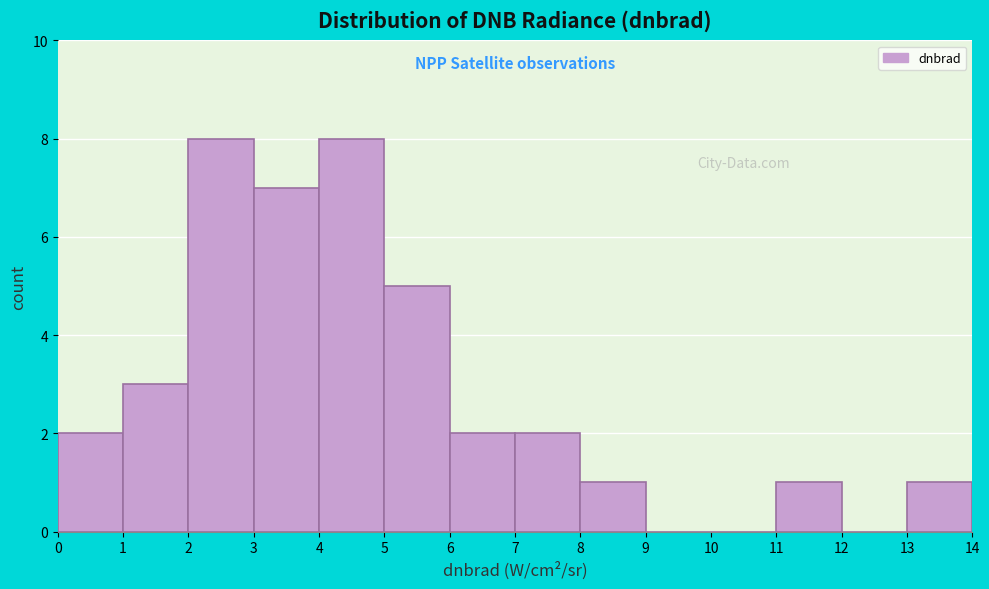

Reading left to right, list every bar in this chart as the range it spans on the x-axis followed by its height. The values are not printed on the chart, so give them approximately, as read against the axis.

0 to 1: 2
1 to 2: 3
2 to 3: 8
3 to 4: 7
4 to 5: 8
5 to 6: 5
6 to 7: 2
7 to 8: 2
8 to 9: 1
9 to 10: 0
10 to 11: 0
11 to 12: 1
12 to 13: 0
13 to 14: 1